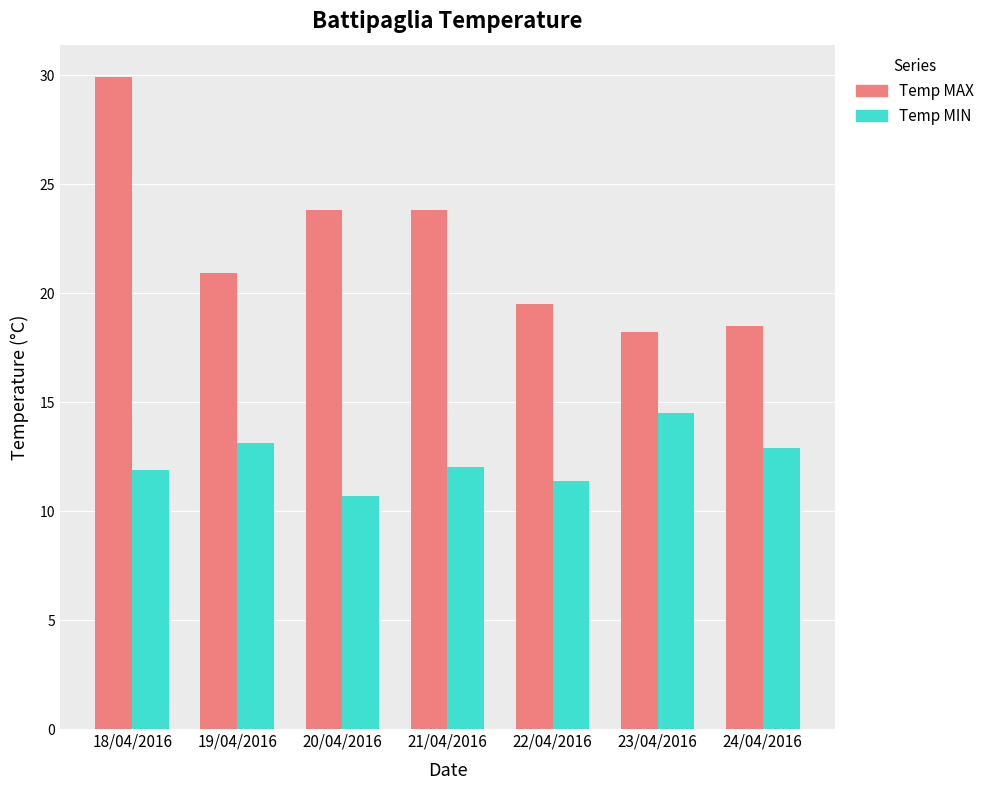

What is the sum of all Temp MAX values?

154.6